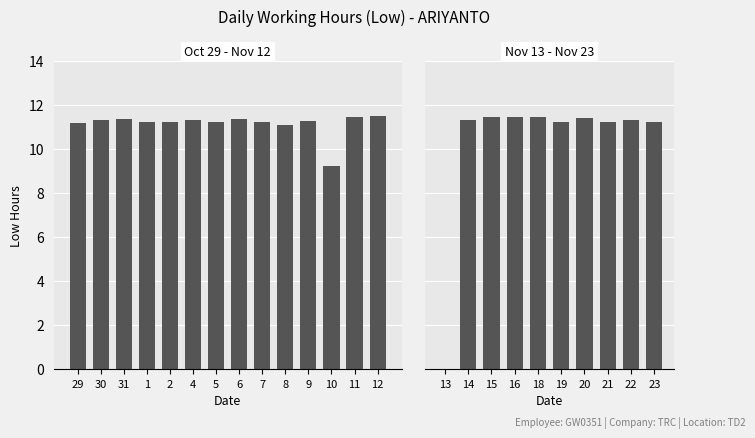

Between 19 and 21, which is larger?

19